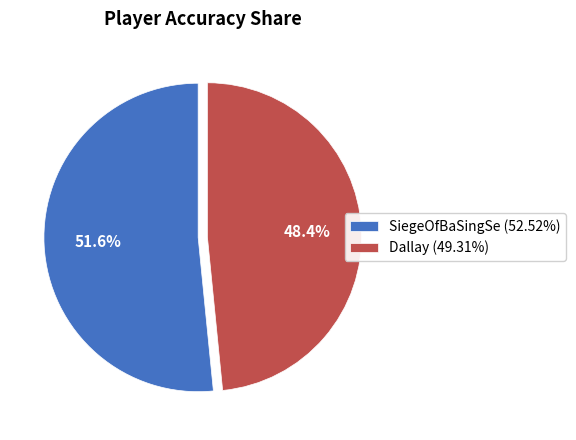

What is the smallest slice in the pie chart?

Dallay